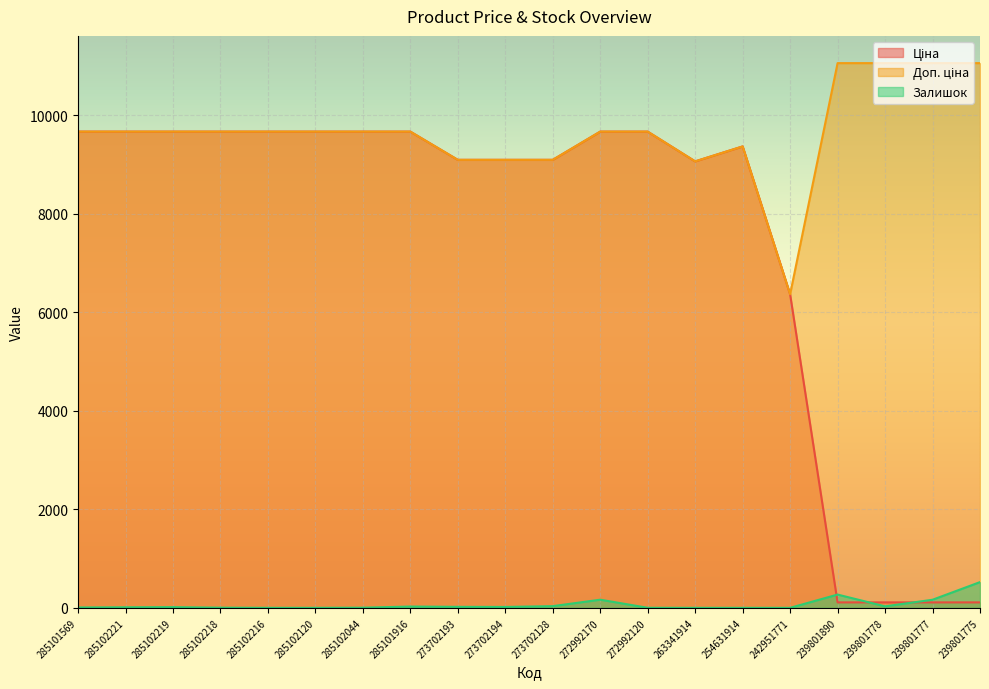

What is the sum of all Доп. ціна values?

192932.2